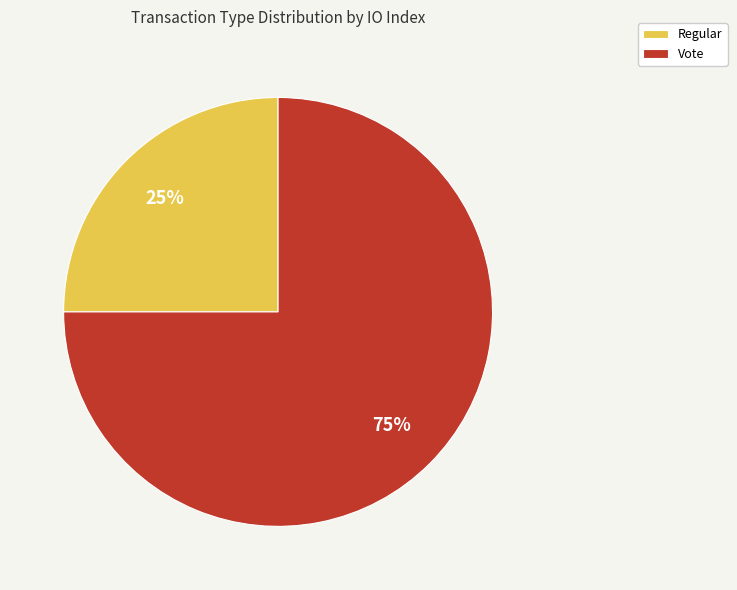

Is there any slice that represents more than half of the pie?

Yes